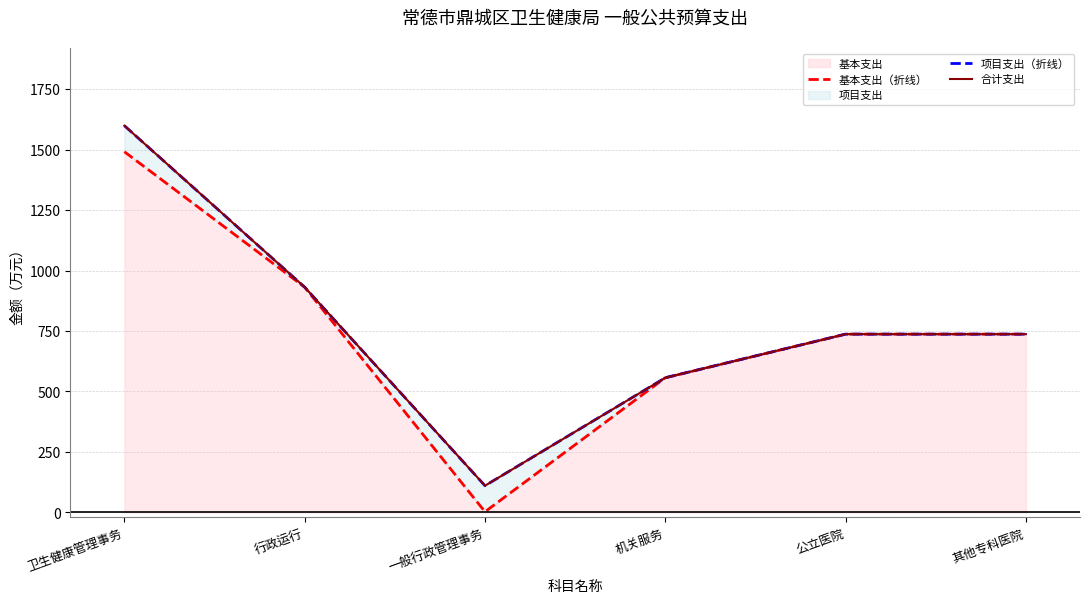

What is the maximum value for 项目支出（折线）?

1598.7